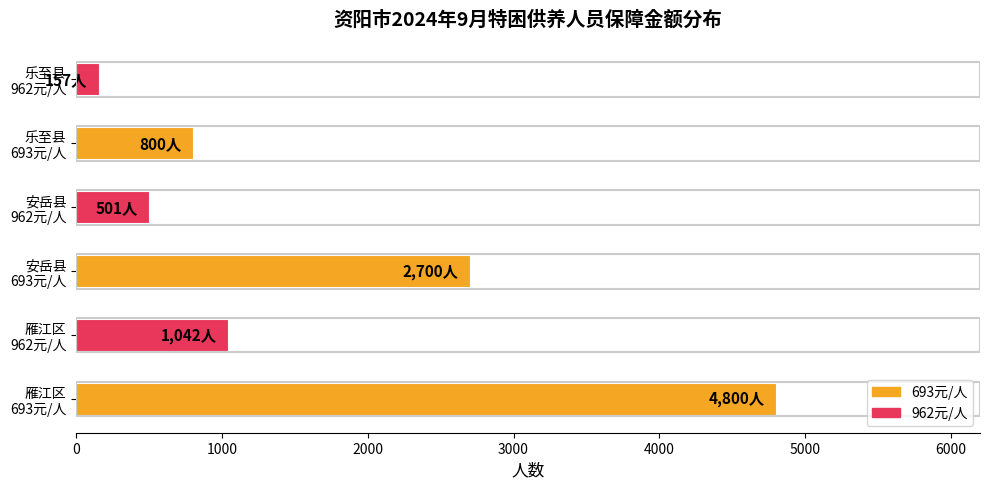

Reading top to bottom, list all the values displayed in this chart.

157	800	501	2700	1042	4800